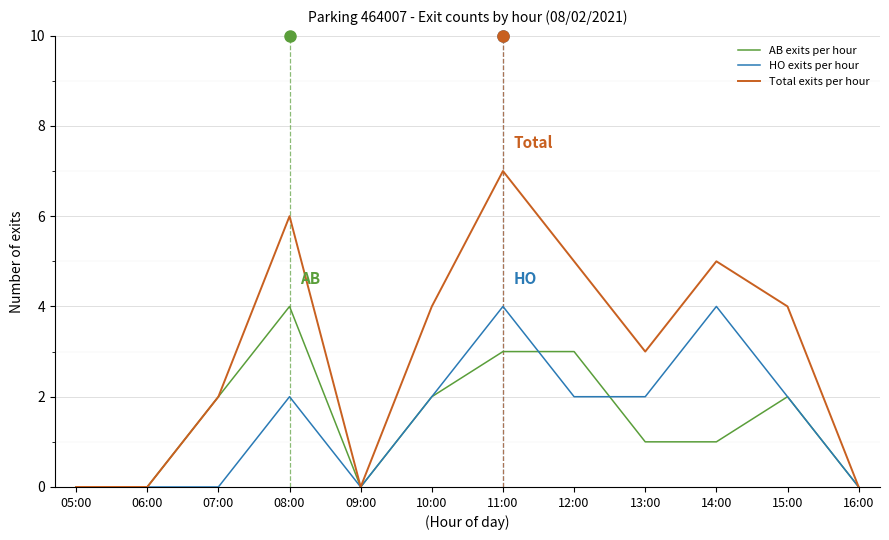

What is the highest value of the Total exits per hour series?

7